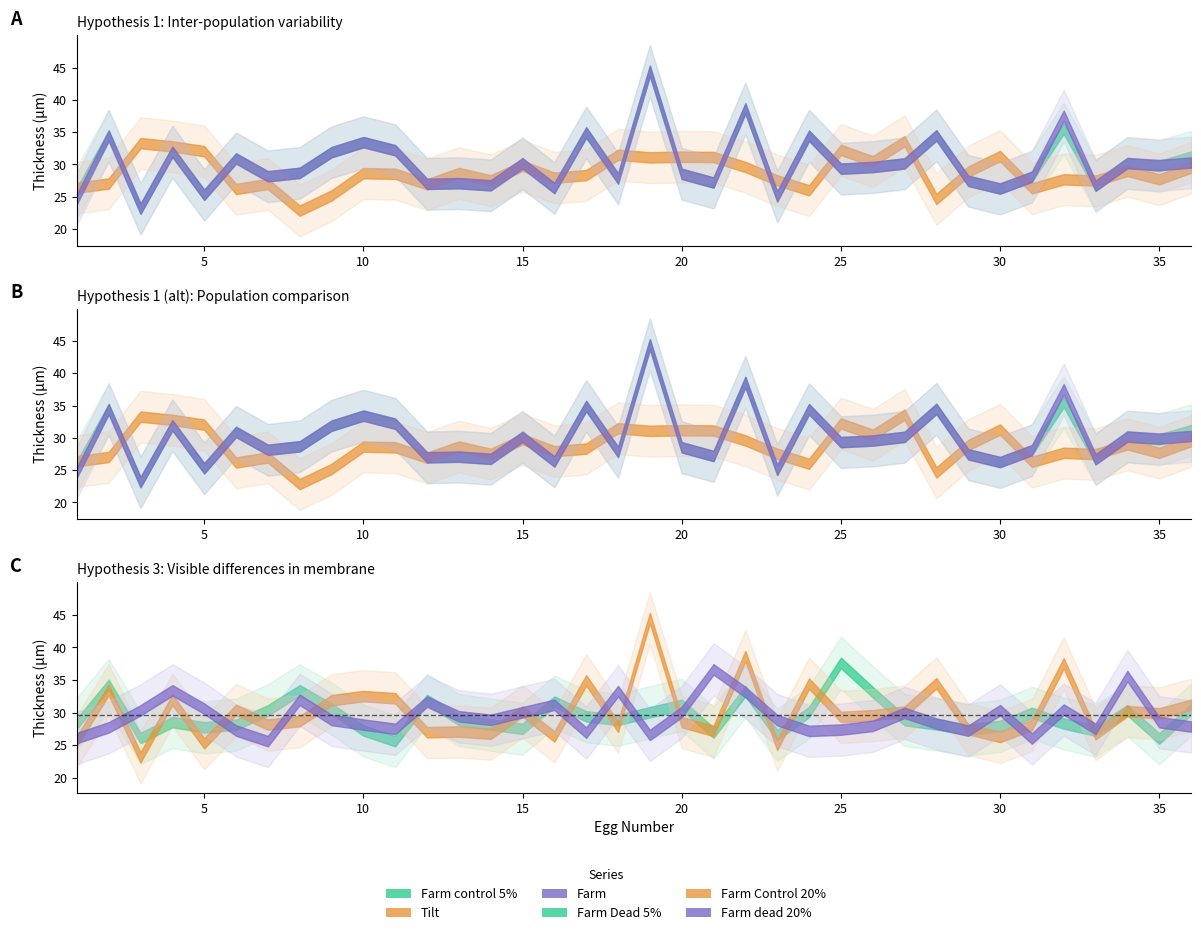

Does the chart have visible grid lines?

No